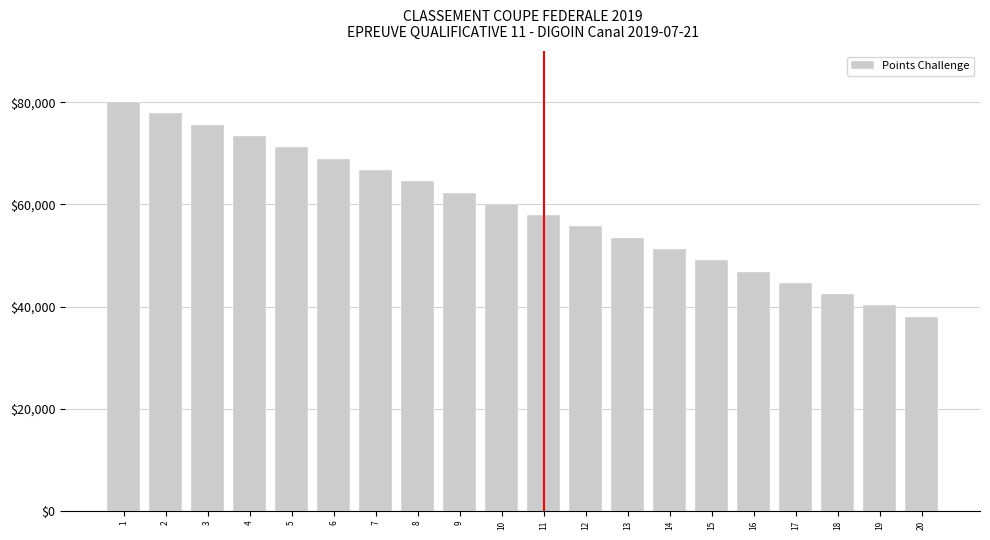

What is the difference between the maximum and minimum values?

42000.0